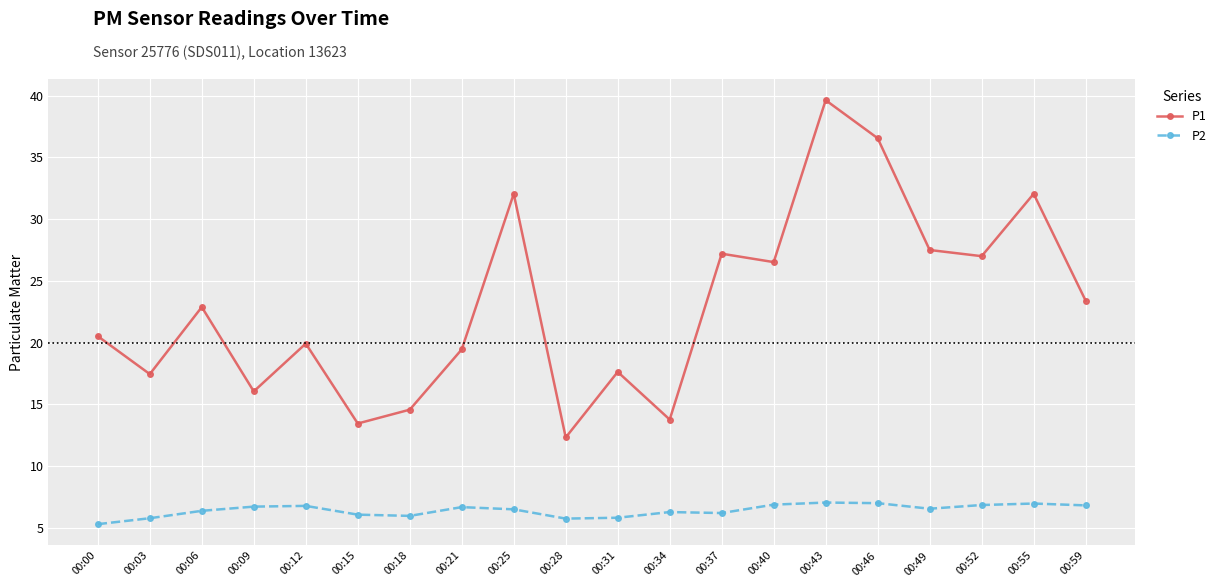

List the series in order of their overall mean, highest first.

P1, P2